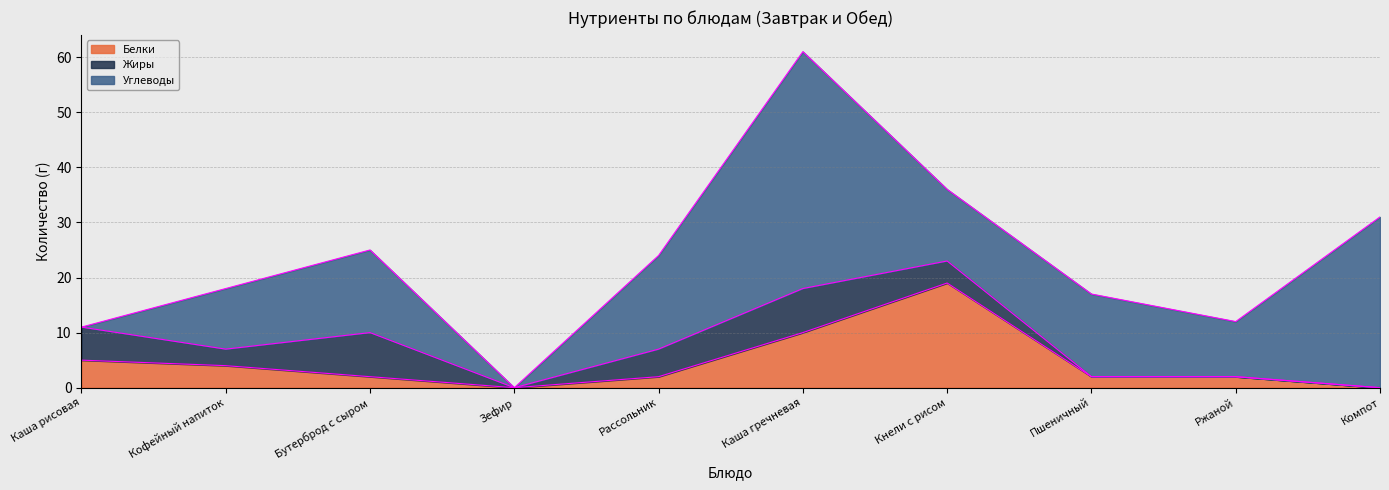

In Углеводы, how many points are lower than both neighbors (excluding endpoints)?

3